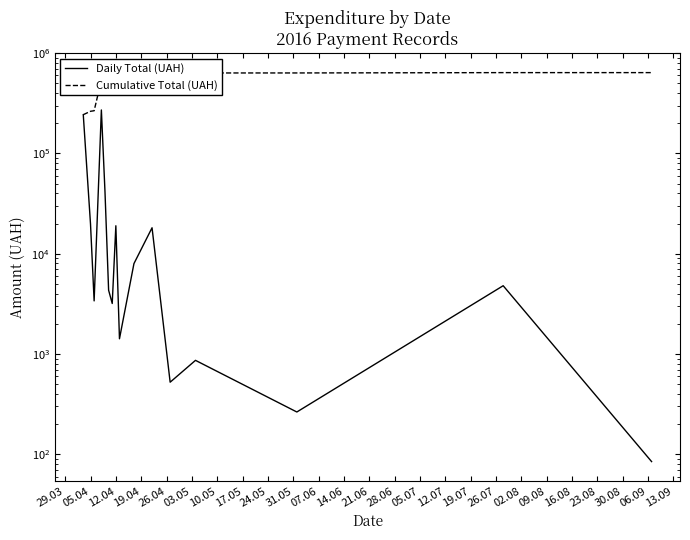

Rank the series at 28.06 from highest to lowest value.

Cumulative Total (UAH), Daily Total (UAH)